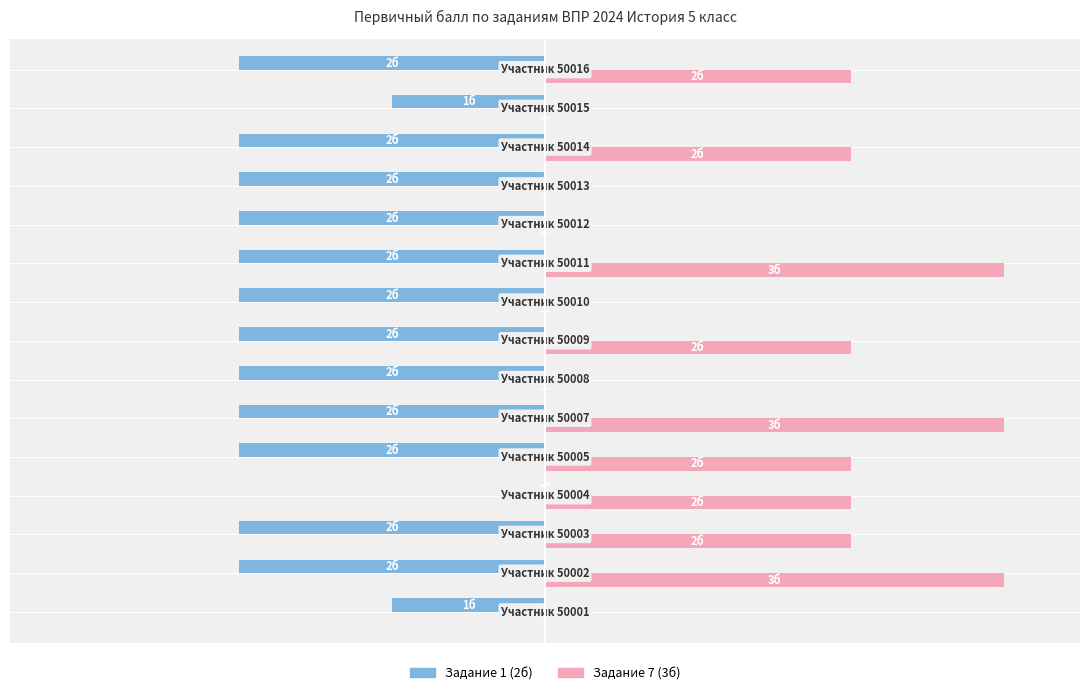

What are all the series names shown in the legend?

Задание 1 (2б), Задание 7 (3б)